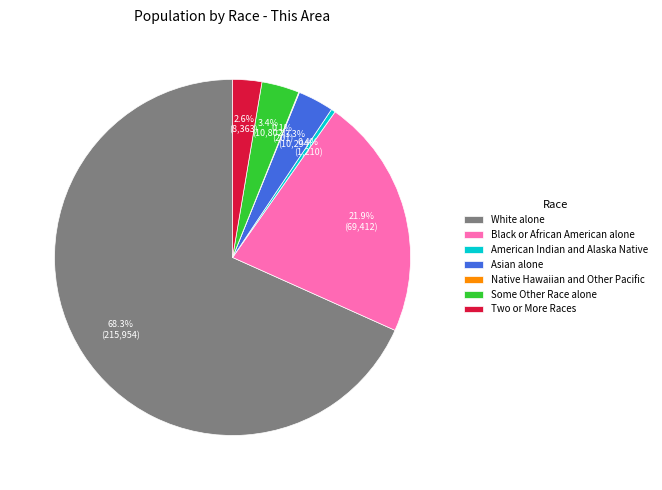

Does Some Other Race alone represent more than half of the total?

No